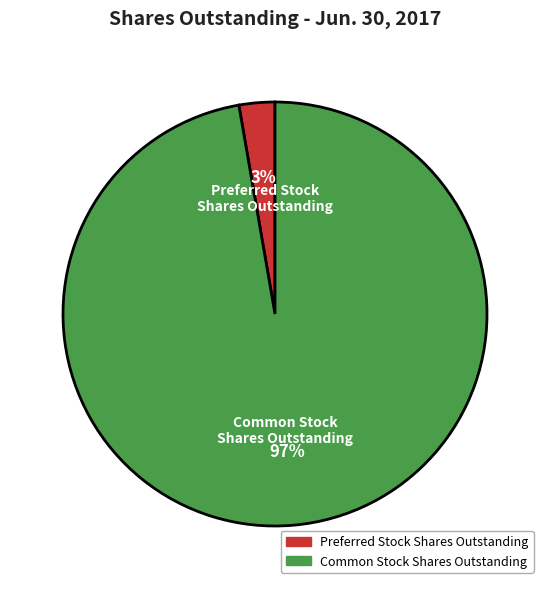

How many segments does this pie chart have?

2